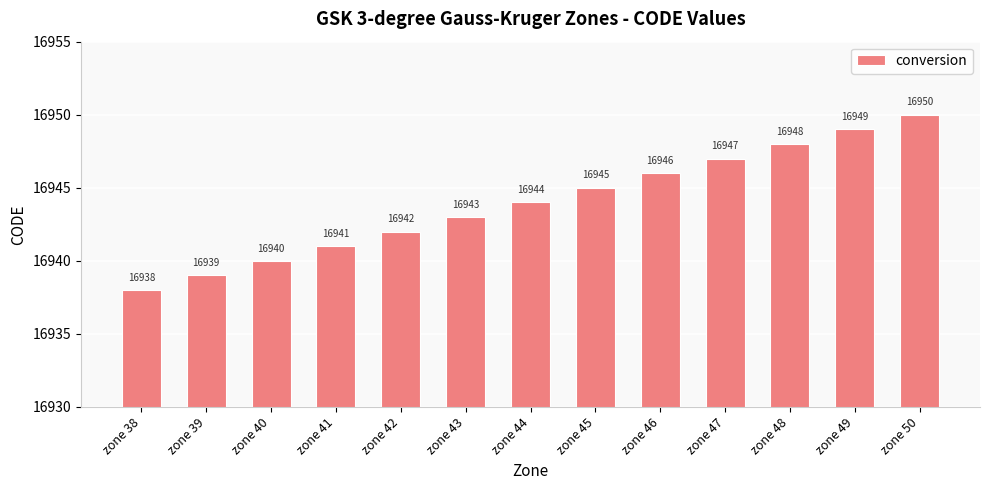

Reading left to right, transcribe all the data shown in this chart.

zone 38=16938	zone 39=16939	zone 40=16940	zone 41=16941	zone 42=16942	zone 43=16943	zone 44=16944	zone 45=16945	zone 46=16946	zone 47=16947	zone 48=16948	zone 49=16949	zone 50=16950